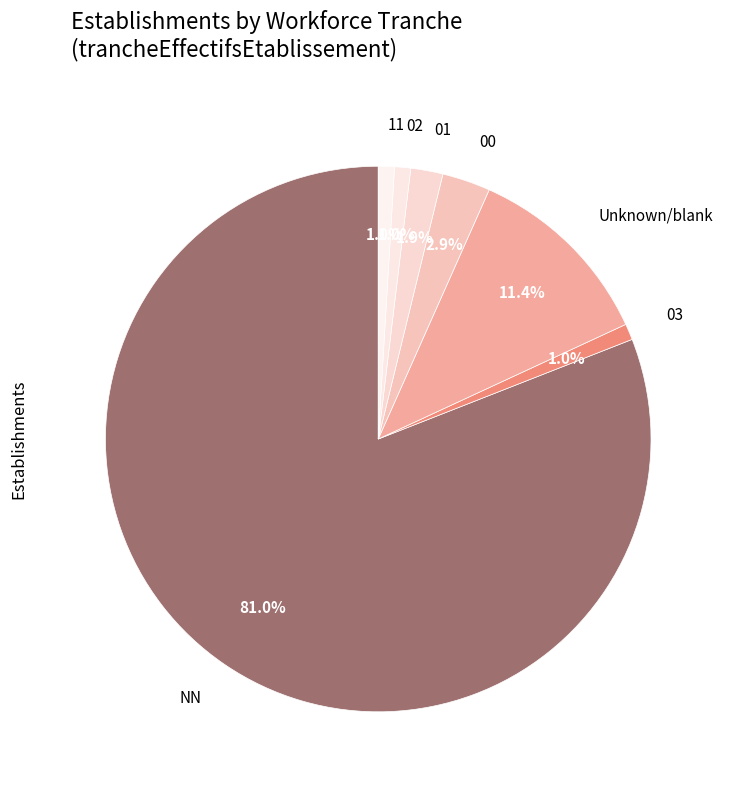

How many slices are in this pie chart?

7